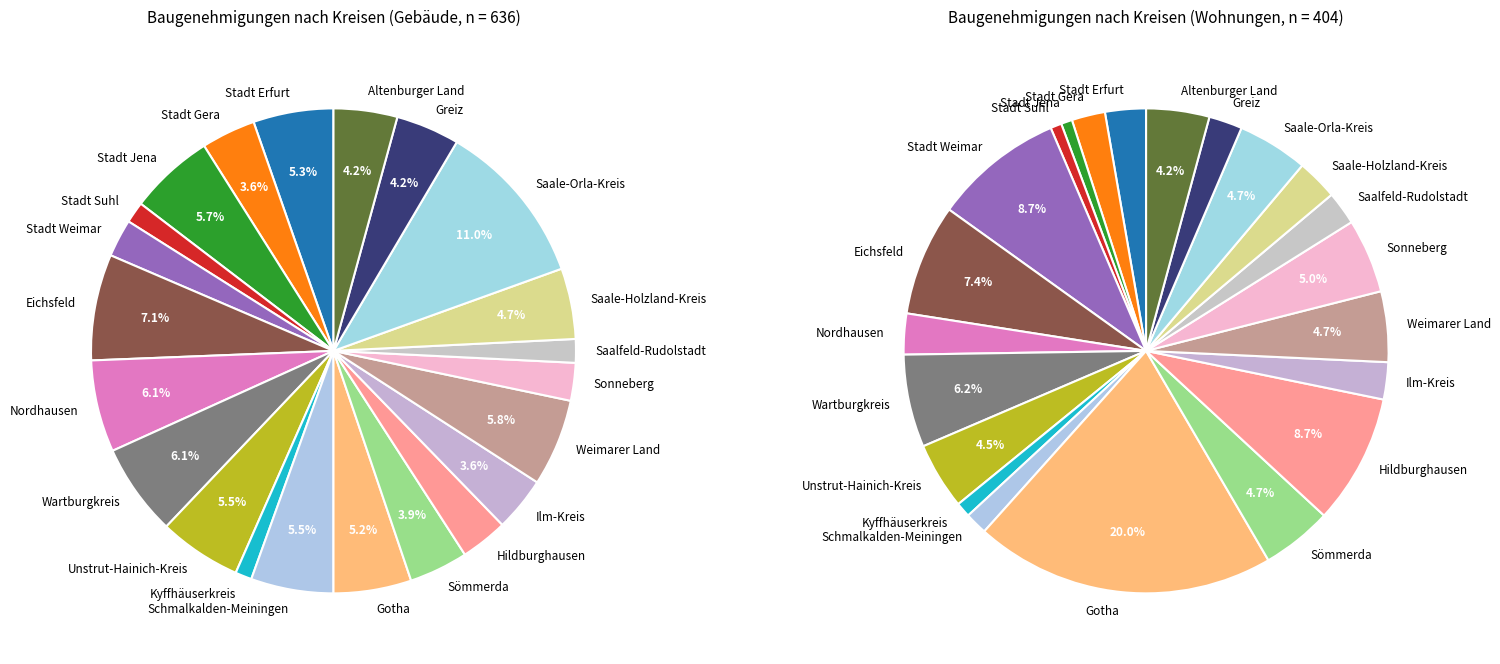

To the nearest percent, what is the difference between the largest and smallest slice percentages?

10%